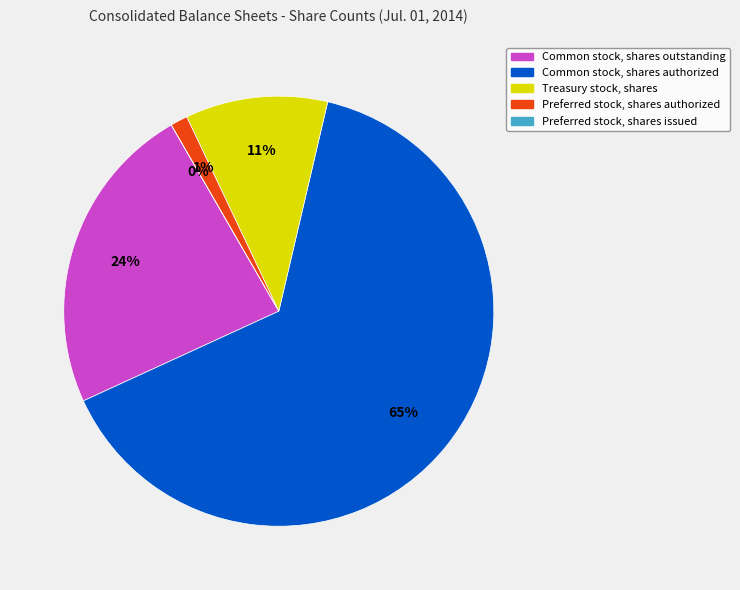

Is it true that Common stock, shares authorized is 65% of the pie?

True